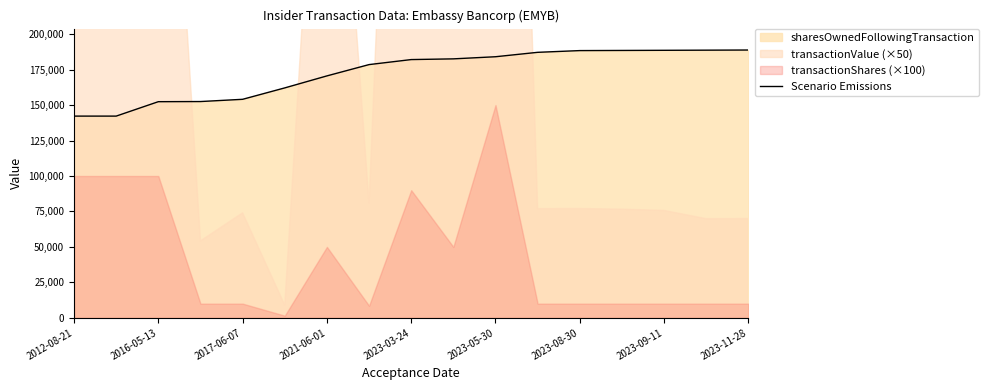

Is it true that the value at 2012-08-21 is 249718?

False